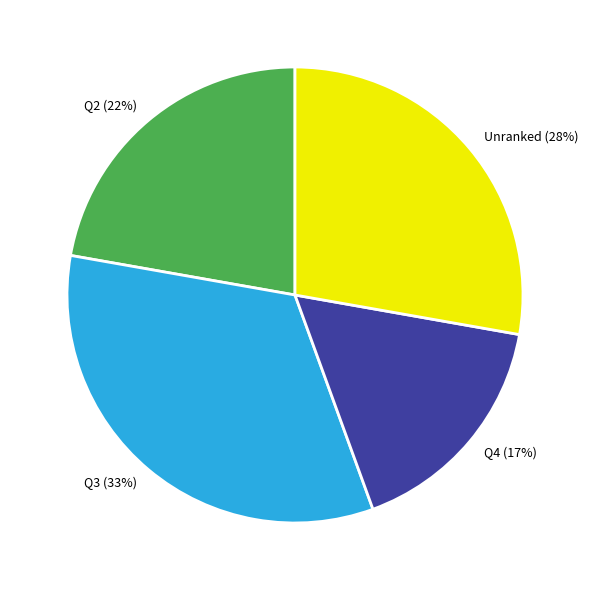

Rank the categories by value from highest to lowest.

Q3, Unranked, Q2, Q4